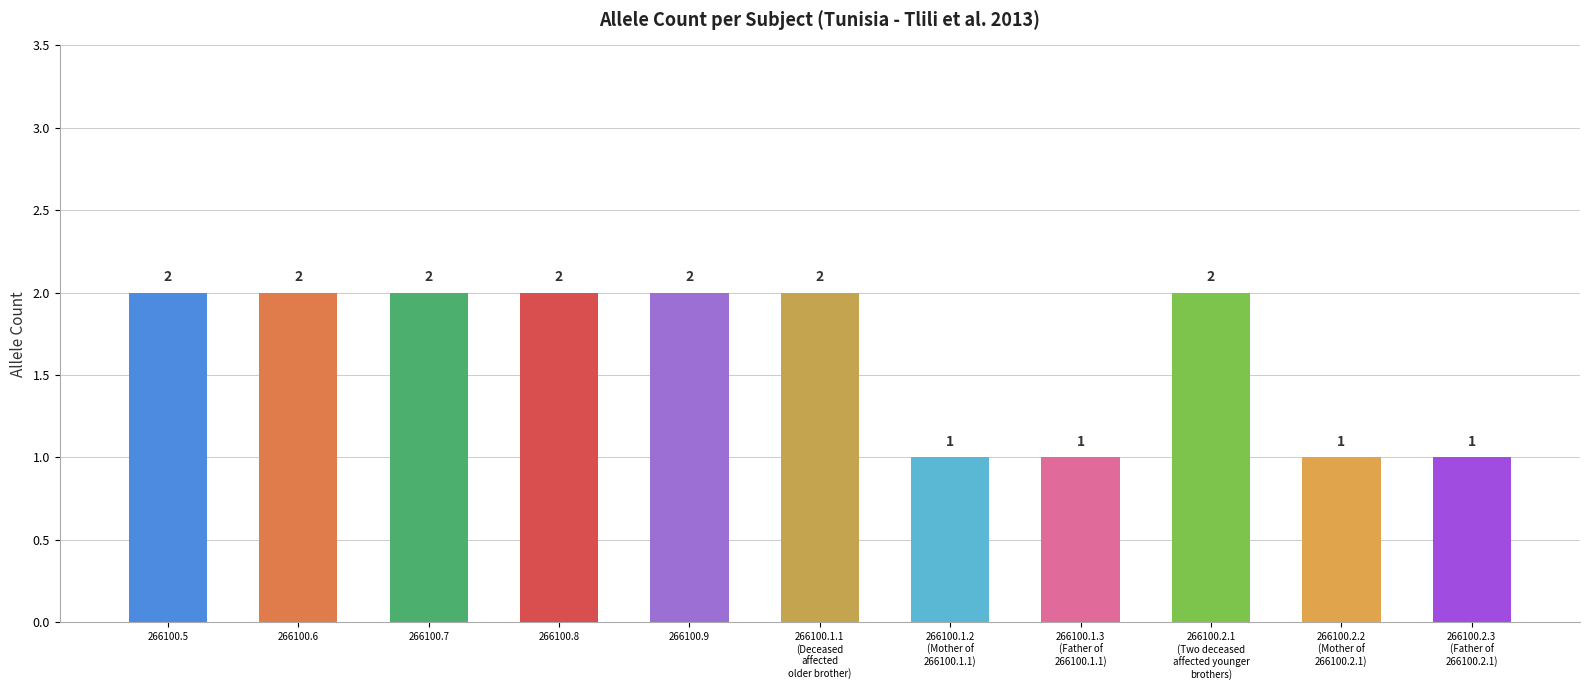

Is it true that the value at 266100.5 is 1?

False